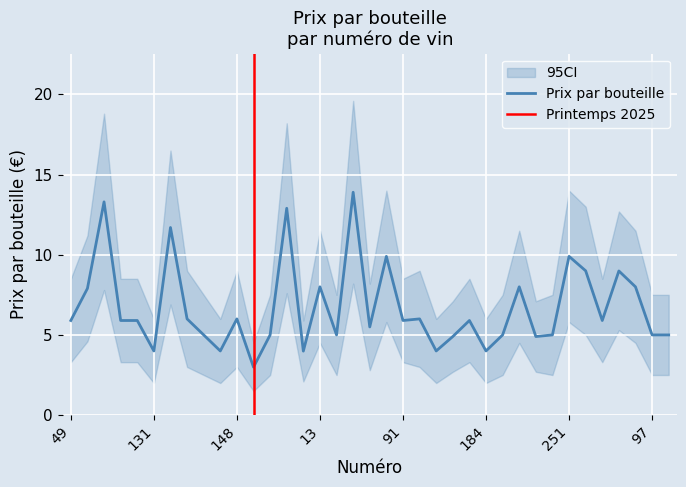

What is the maximum value for Prix par bouteille?

13.9